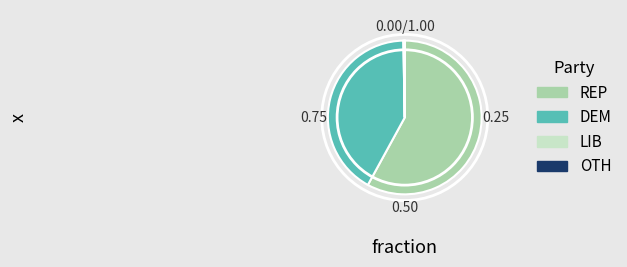

Do REP and DEM together represent more than half of the pie?

Yes